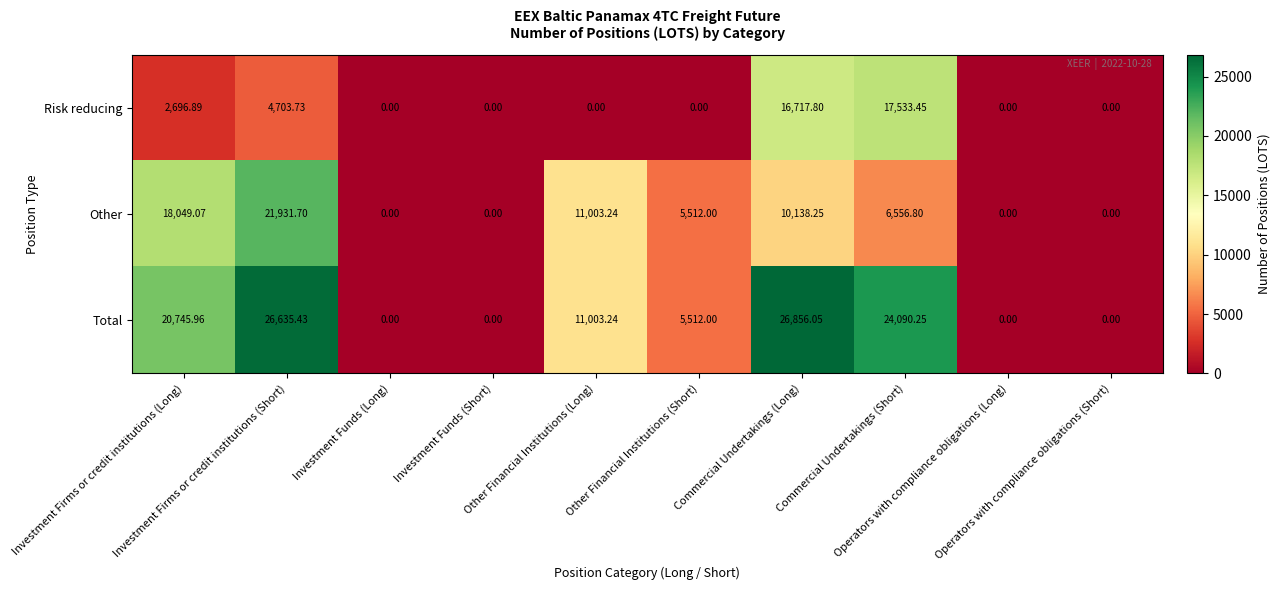

Which series has the largest total across all categories?

Total